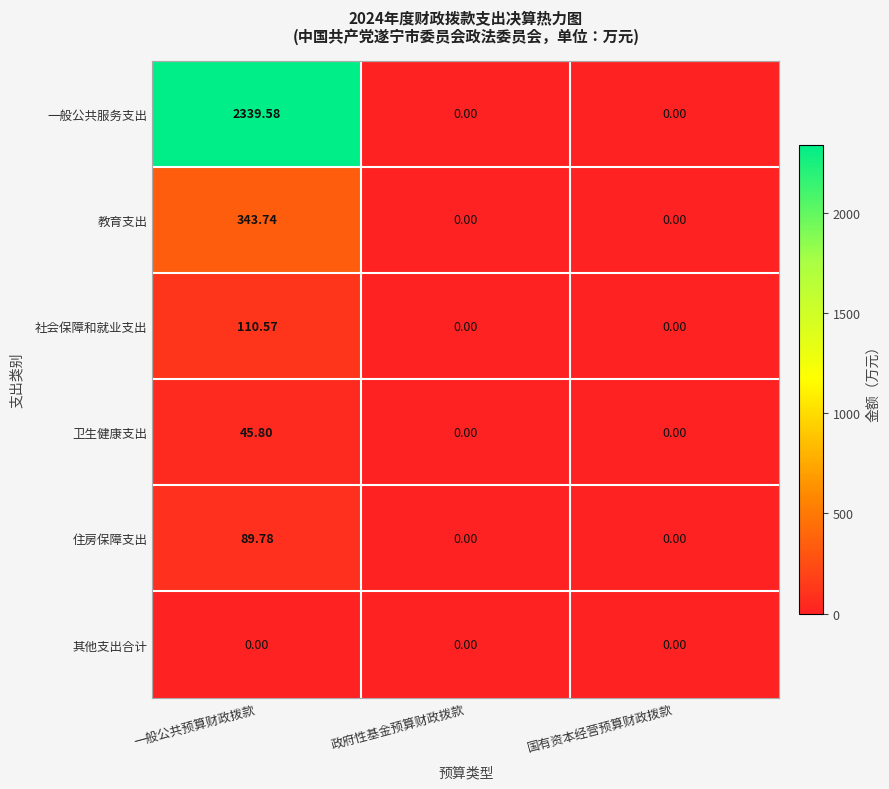

What is the spread (max minus min) of values at 一般公共预算财政拨款?

2339.6